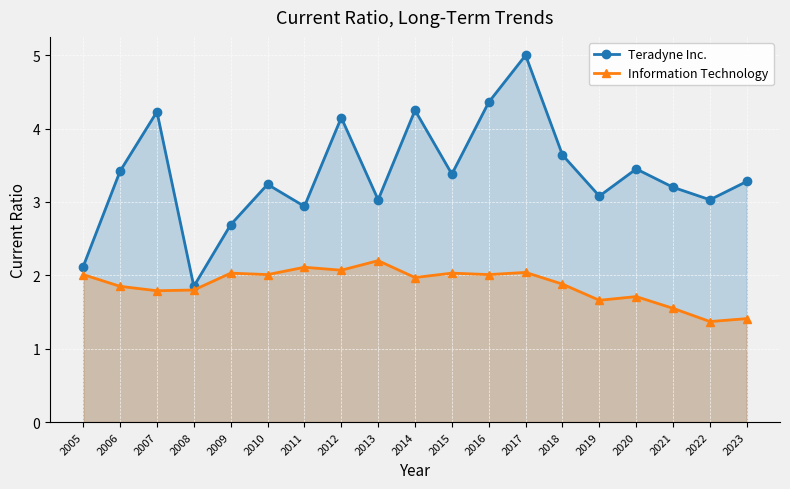

In Teradyne Inc., how many points are higher than both neighbors (excluding endpoints)?

6